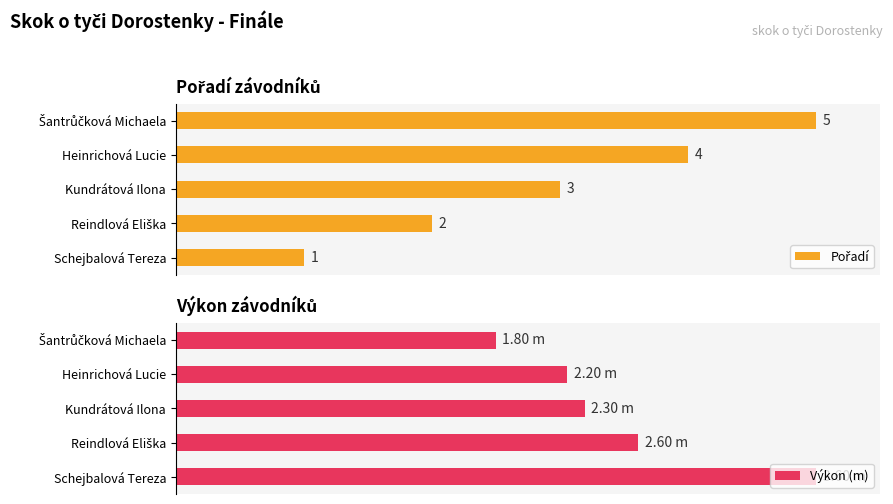

Where does the Pořadí series first go above 60?

60